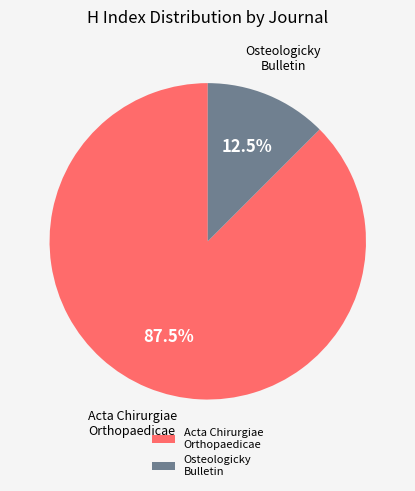

Which category has the smallest portion of the pie?

Osteologicky Bulletin